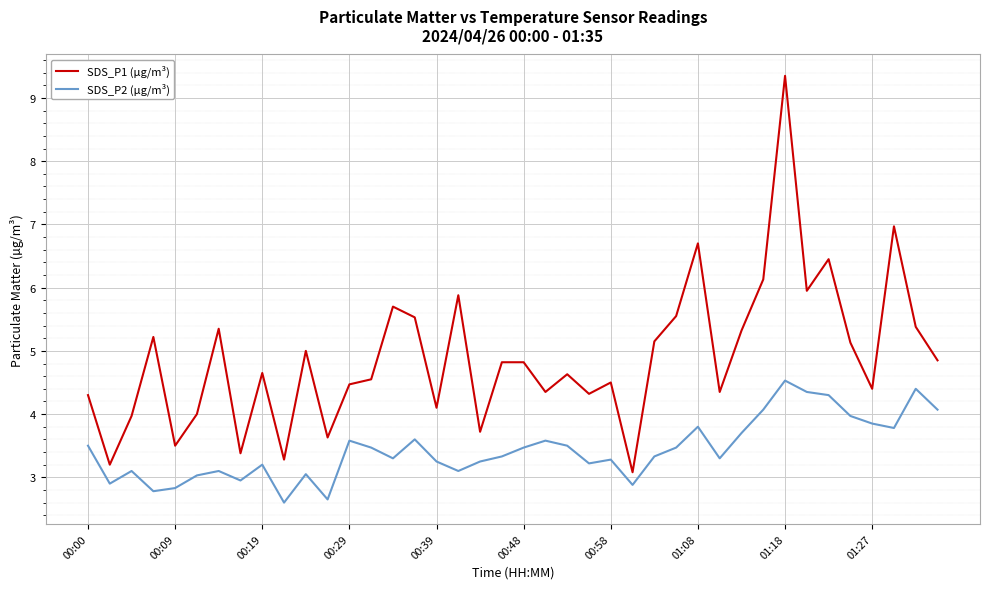

Which series has the largest total across all categories?

SDS_P1 (µg/m³)